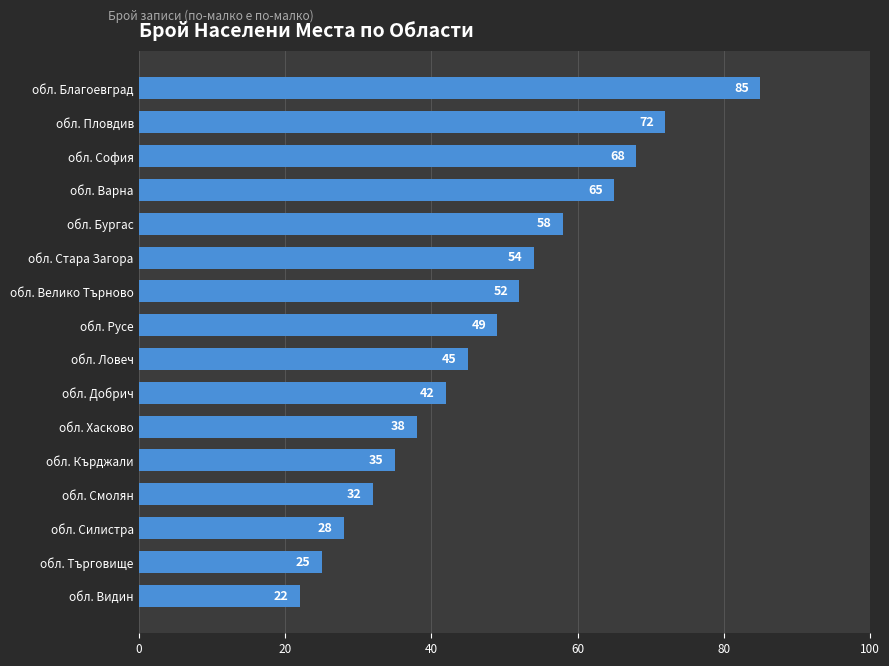

Does the chart contain any negative values?

No